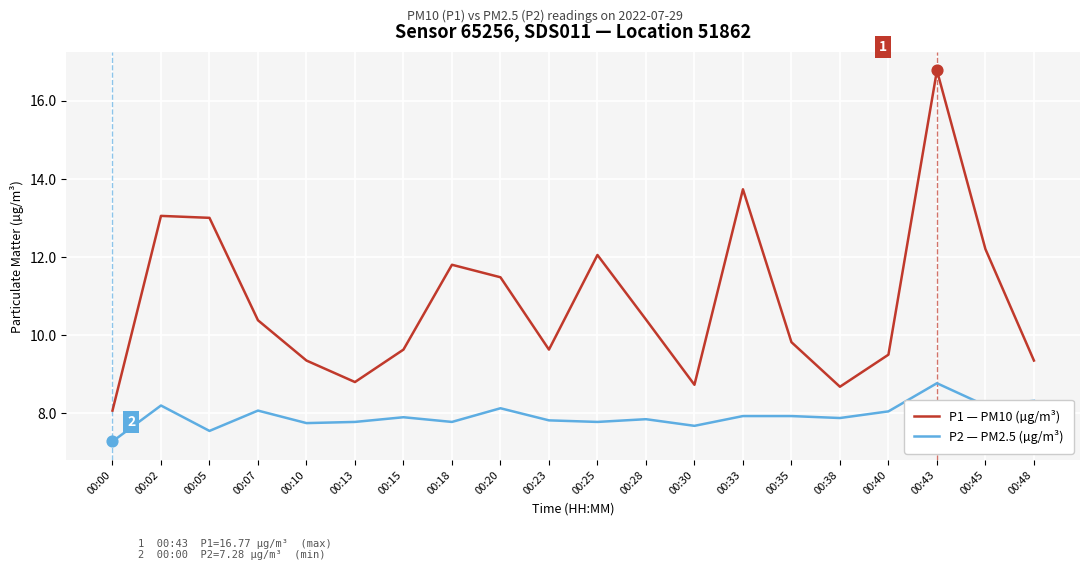

What is the spread (max minus min) of values at 00:48?

1.0